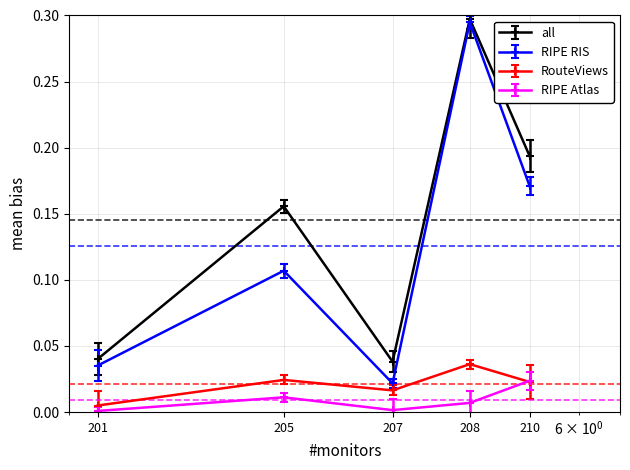

Is this an area chart (filled region under the line)?

No